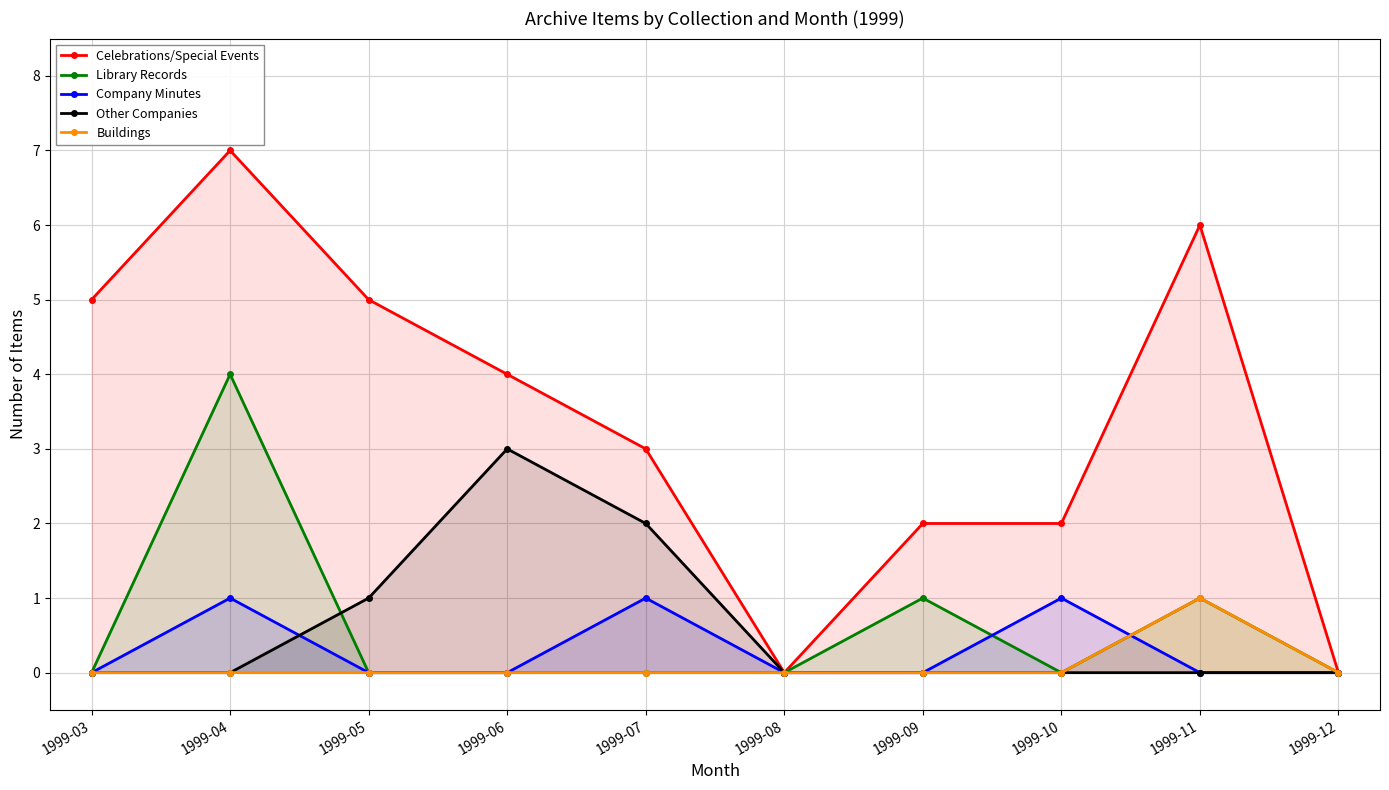

The value of Celebrations/Special Events at 1999-06 is 4. True or false?

True